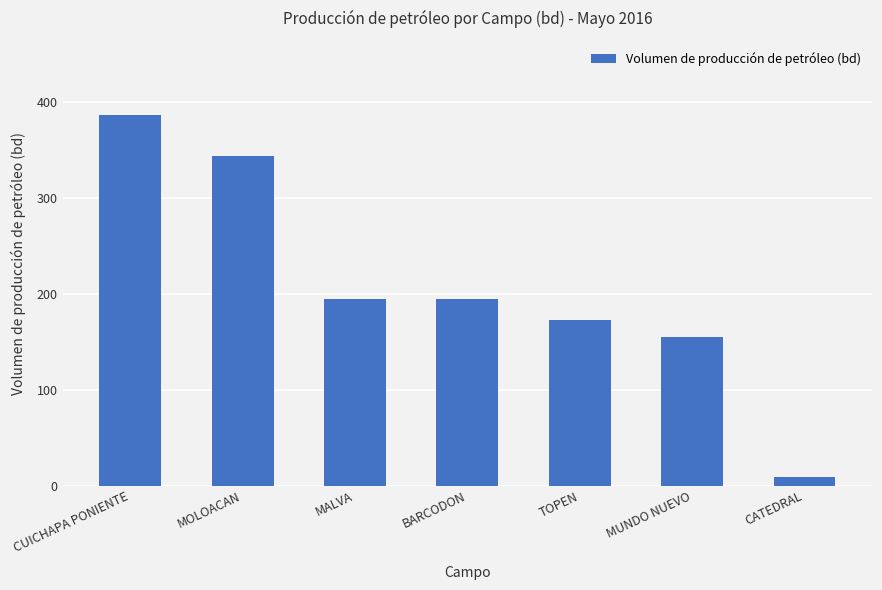

What is the difference between the values at MUNDO NUEVO and BARCODON?

39.0